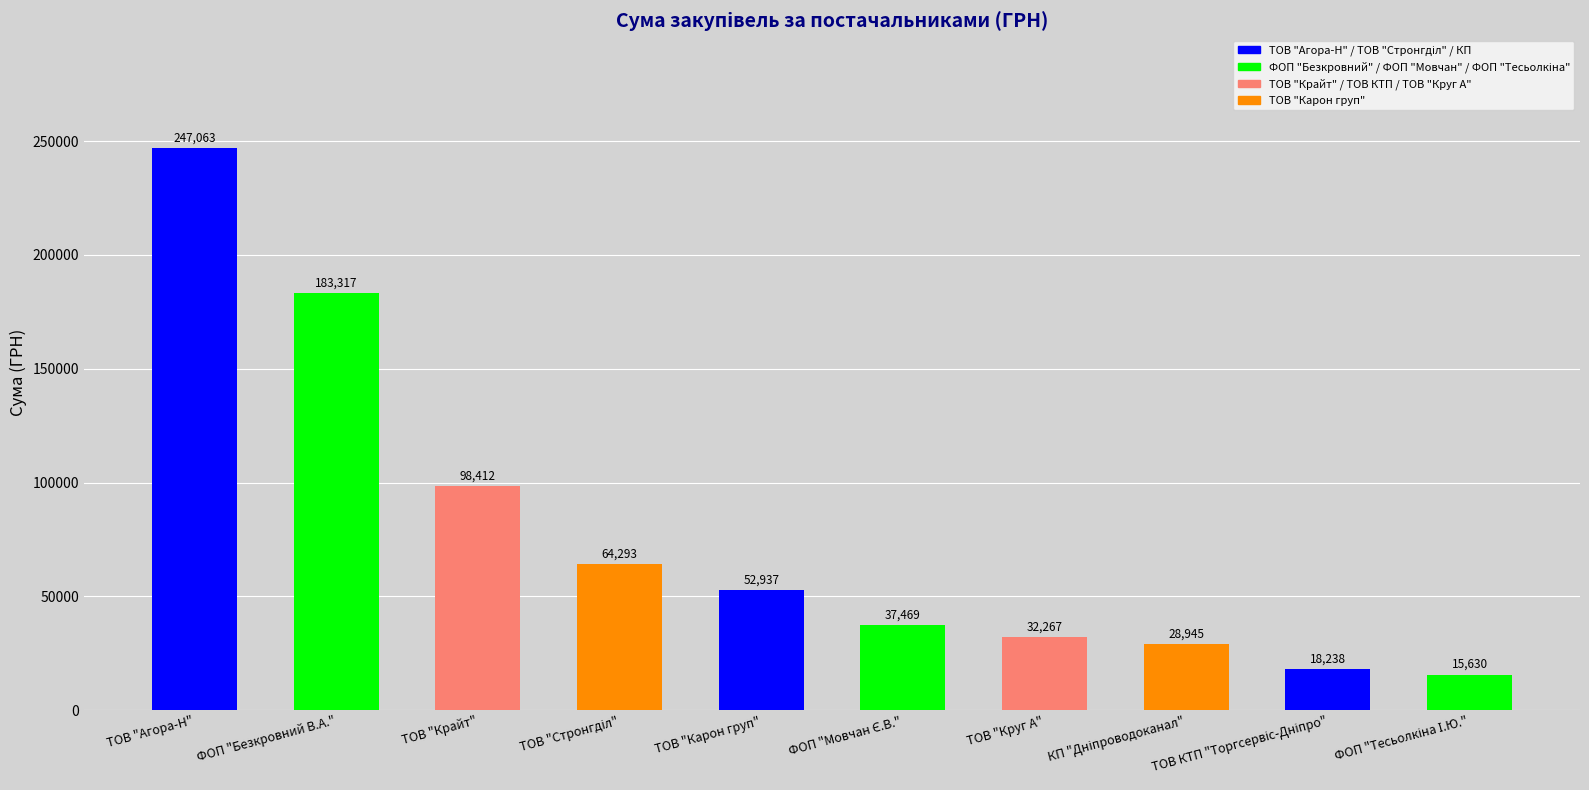

What is the minimum value shown in the chart?

15630.0